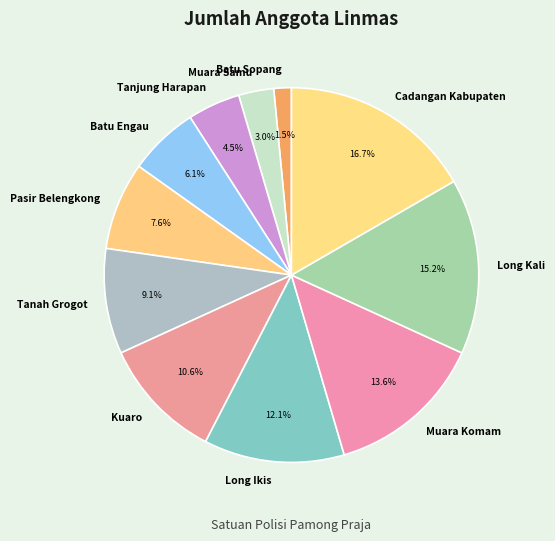

Is there any slice that represents more than half of the pie?

No